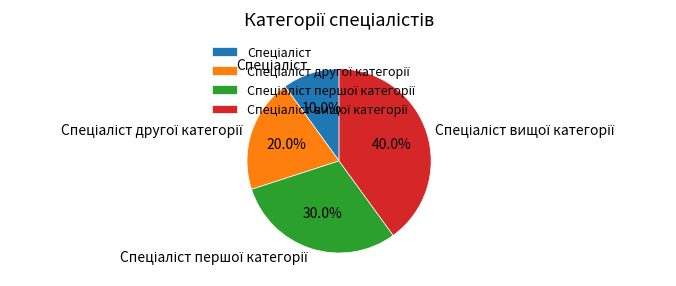

Is there a majority slice in this chart?

No